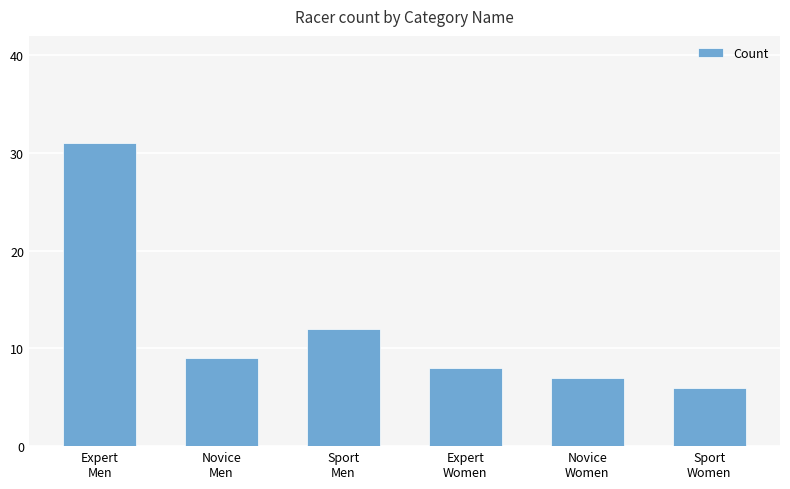

Which label corresponds to the smallest value in the chart?

Sport
Women